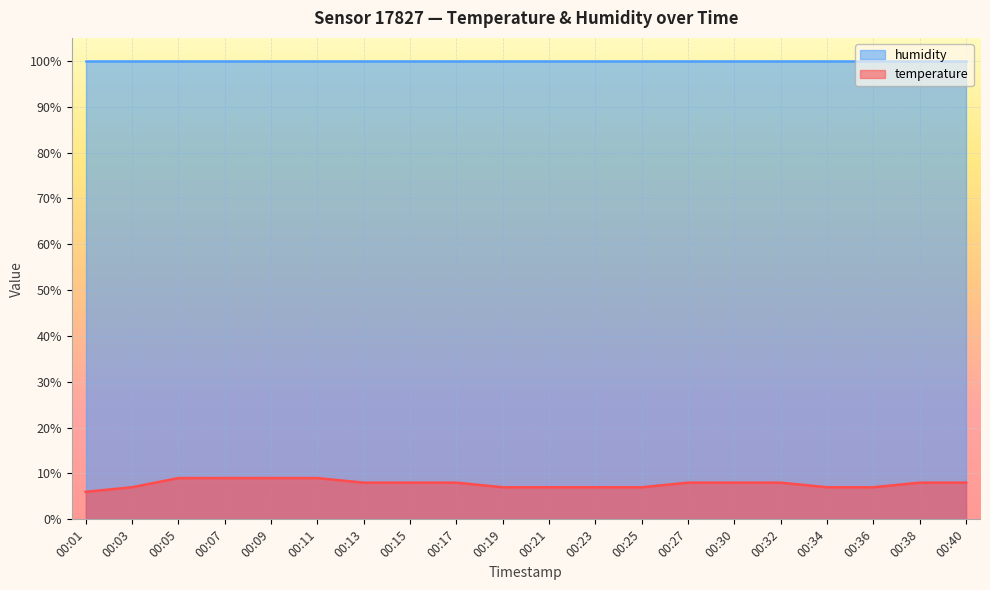

What is the value of the 7th point from the left?

8.0